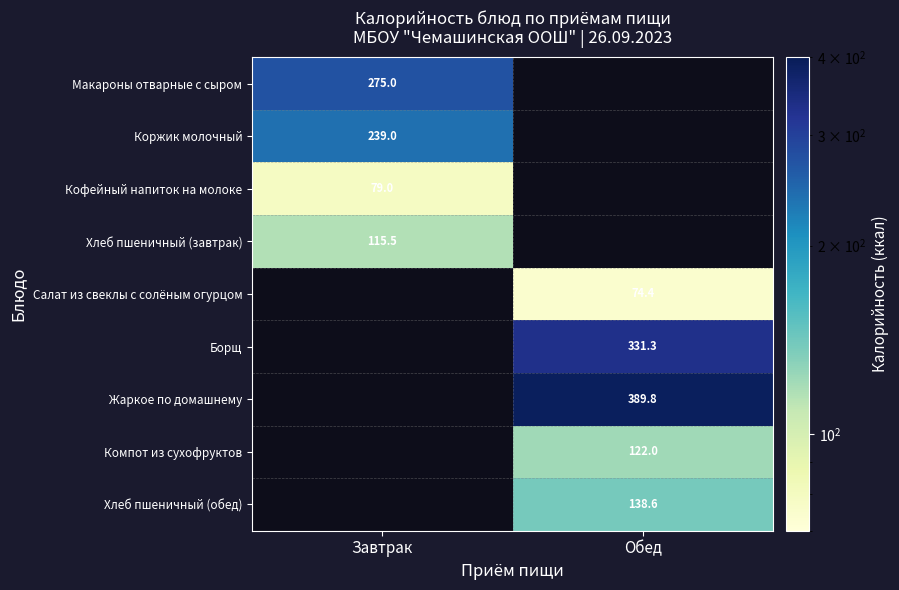

Count the number of data series in this chart.

9